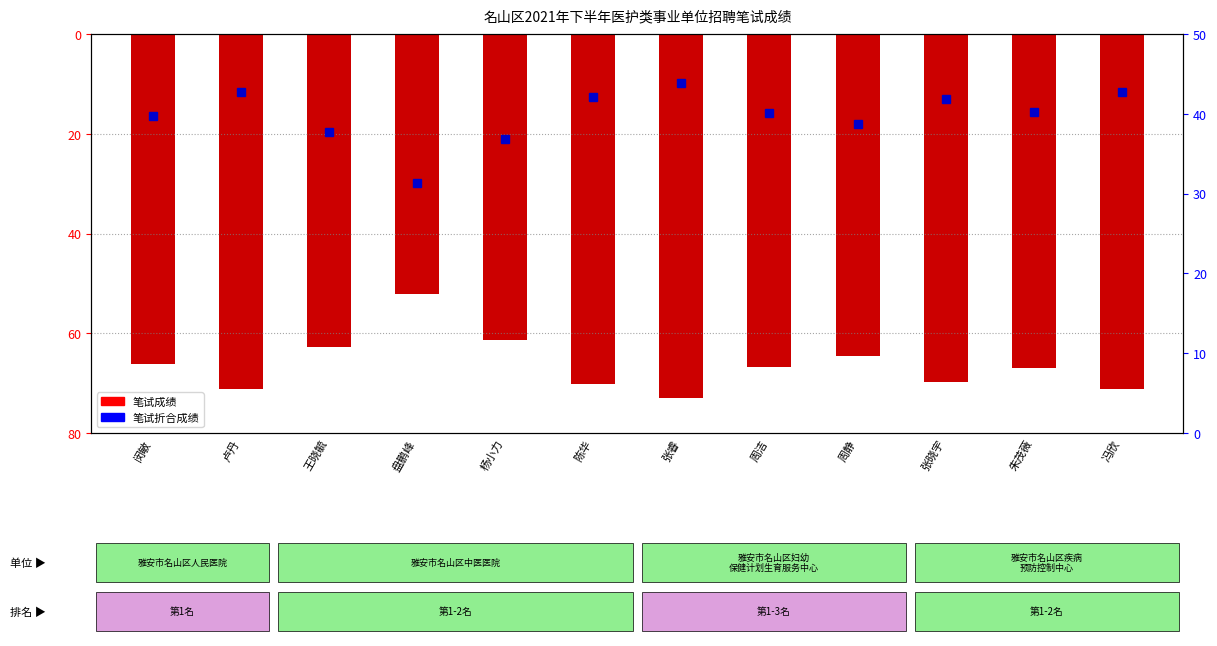

At which label is 笔试折合成绩 closest to 37?

杨小力